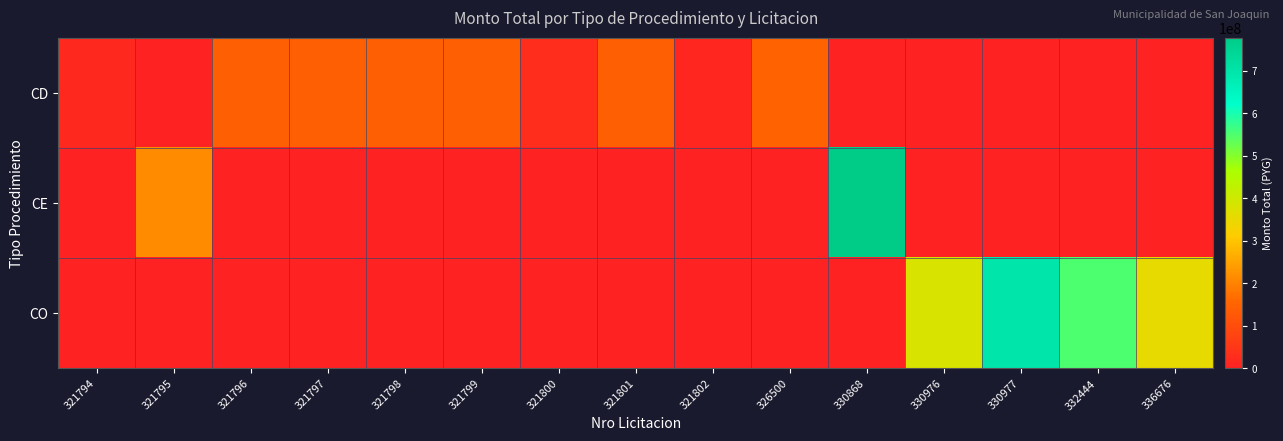

What is the greatest value displayed?

777242940